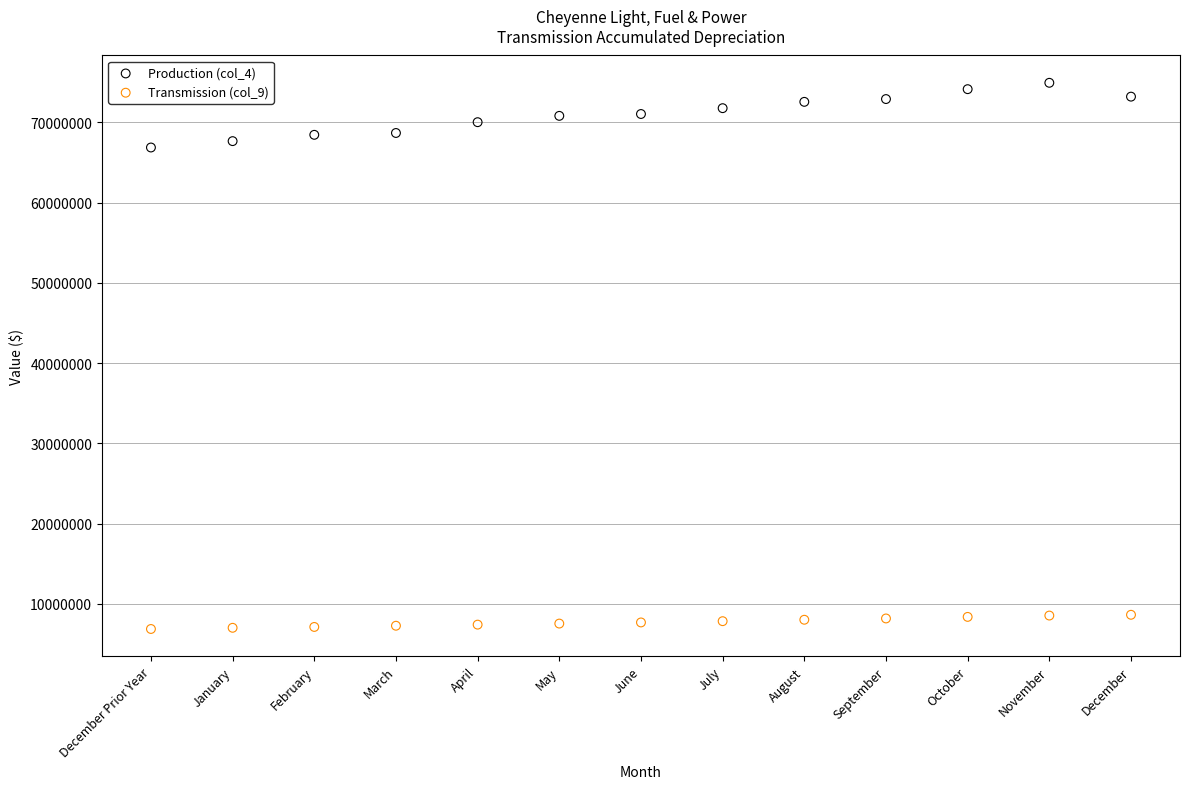

Which series has the widest spread of Y values?

Production (col_4)